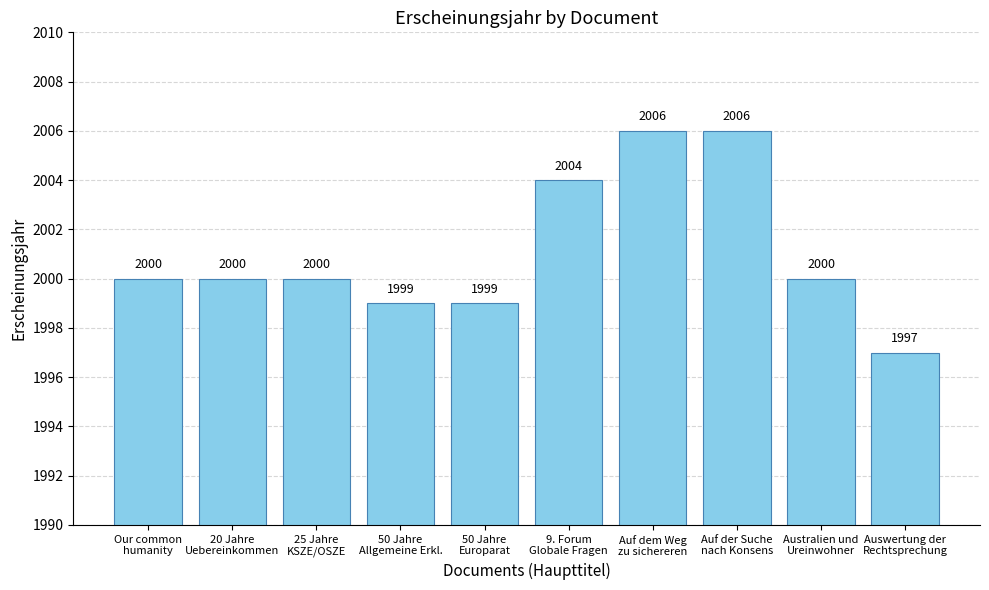

Reading left to right, list all the values displayed in this chart.

Our common
humanity=2000	20 Jahre
Uebereinkommen=2000	25 Jahre
KSZE/OSZE=2000	50 Jahre
Allgemeine Erkl.=1999	50 Jahre
Europarat=1999	9. Forum
Globale Fragen=2004	Auf dem Weg
zu sichereren=2006	Auf der Suche
nach Konsens=2006	Australien und
Ureinwohner=2000	Auswertung der
Rechtsprechung=1997